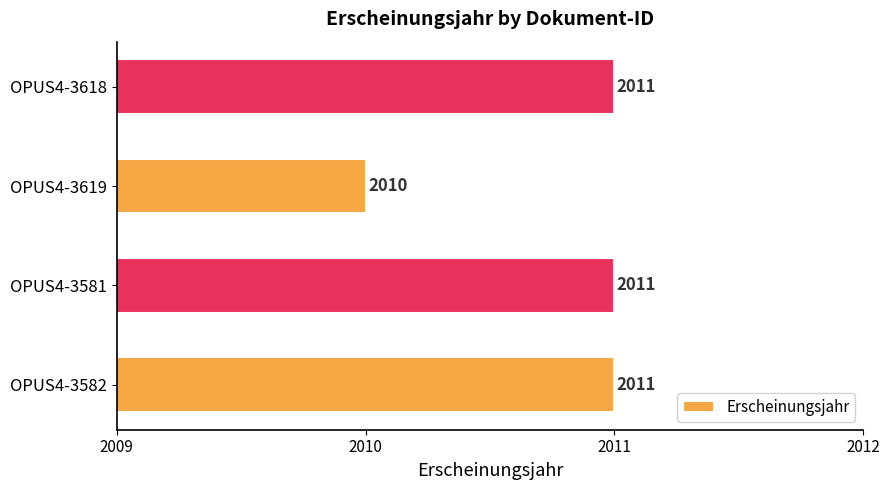

How many categories are shown in the chart?

4